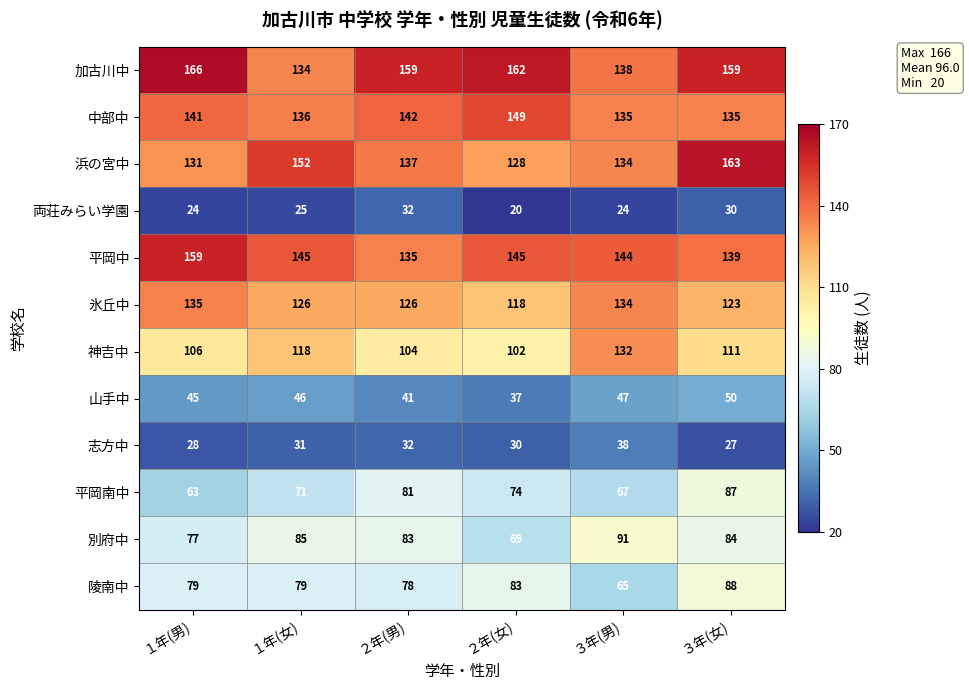

Read the 平岡中 value at ３年(女).

139